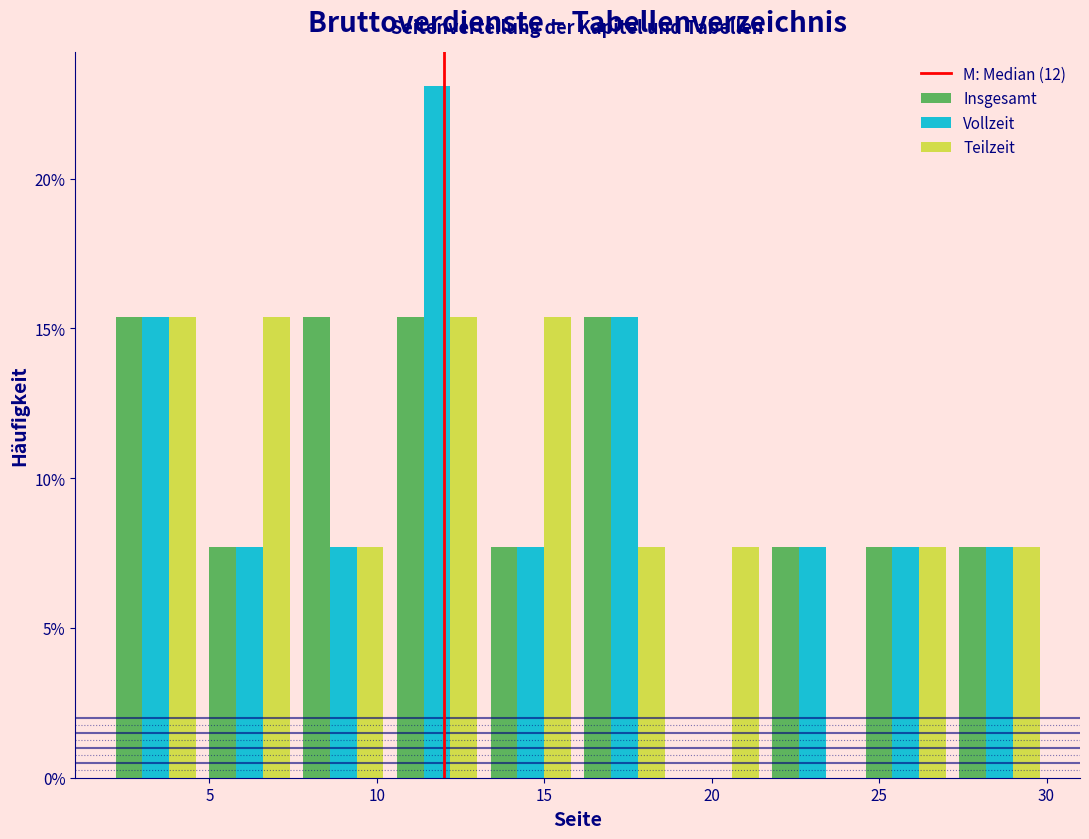

What is the height of the Insgesamt bar covering 13.2 to 16.0 on the x-axis? Neither the bar edges nor the heights are printed on the chart, so give them approximately, as read against the axes.

7.5